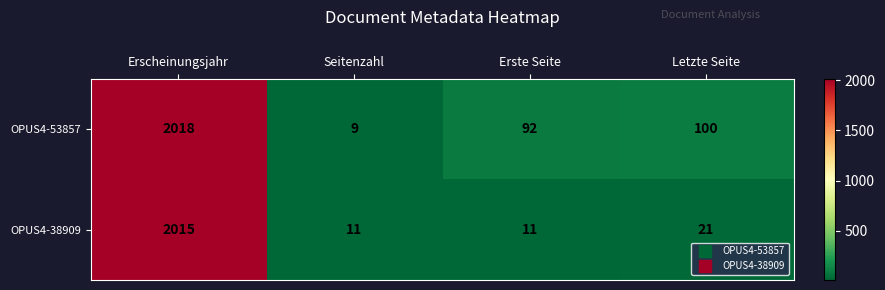

Which series has the largest total across all categories?

OPUS4-53857